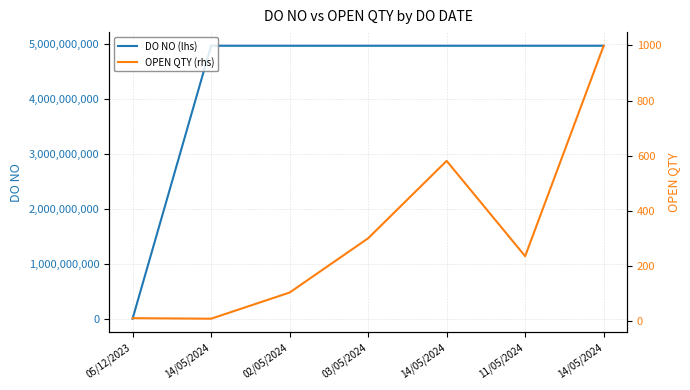

Reading left to right, extract all data points from this chart.

DO NO (lhs): 12345	4971814700	4971649717	4971659118	4971814703	4971787631	4971814726
OPEN QTY (rhs): 10	8	103	300	581	235	999